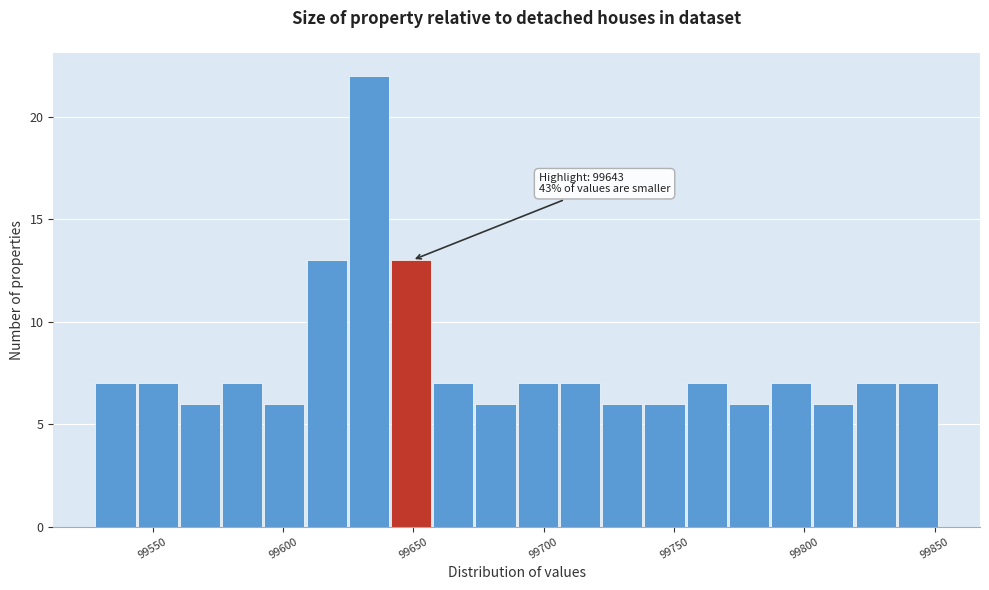

Read against the x-axis, roughly where is the centre of the tallest bar?

99635